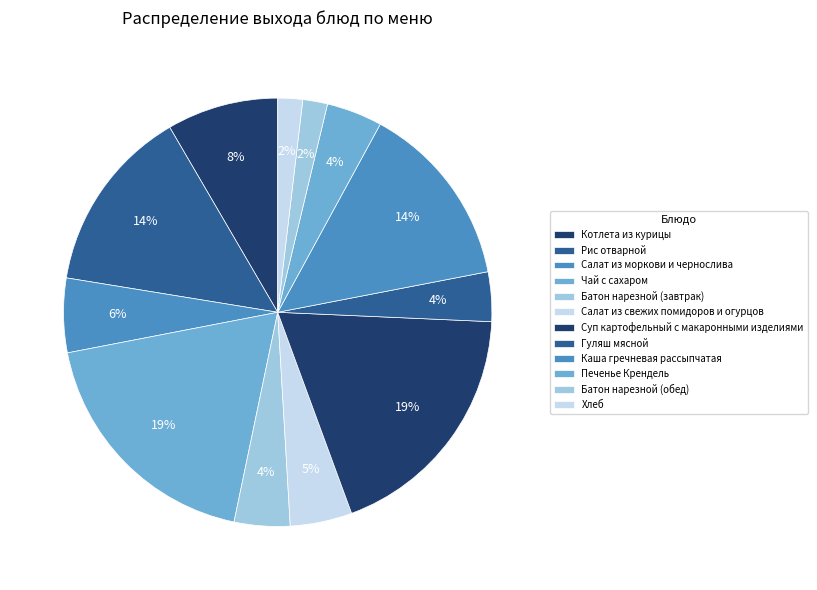

What is the smallest slice in the pie chart?

Батон нарезной (обед)